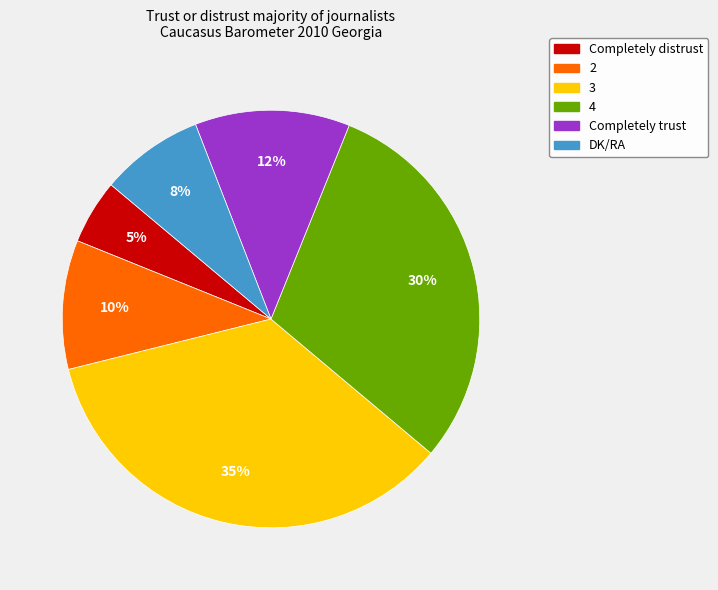

What is the largest slice in the pie chart?

3